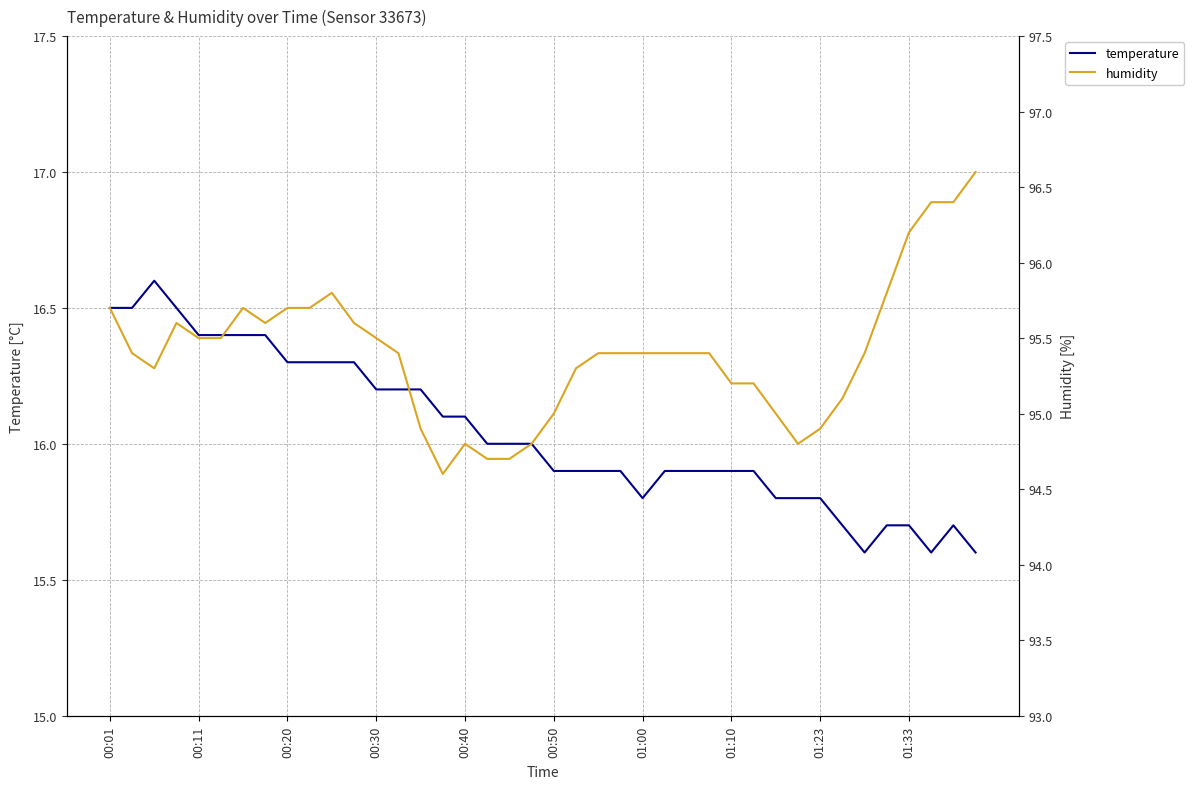

Reading right to left, list all the values displayed in this chart.

temperature: 15.6	15.7	15.6	15.7	15.7	15.6	15.7	15.8	15.8	15.8	15.9	15.9	15.9	15.9	15.9	15.8	15.9	15.9	15.9	15.9	16.0	16.0	16.0	16.1	16.1	16.2	16.2	16.2	16.3	16.3	16.3	16.3	16.4	16.4	16.4	16.4	16.5	16.6	16.5	16.5
humidity: 96.6	96.4	96.4	96.2	95.8	95.4	95.1	94.9	94.8	95.0	95.2	95.2	95.4	95.4	95.4	95.4	95.4	95.4	95.3	95.0	94.8	94.7	94.7	94.8	94.6	94.9	95.4	95.5	95.6	95.8	95.7	95.7	95.6	95.7	95.5	95.5	95.6	95.3	95.4	95.7